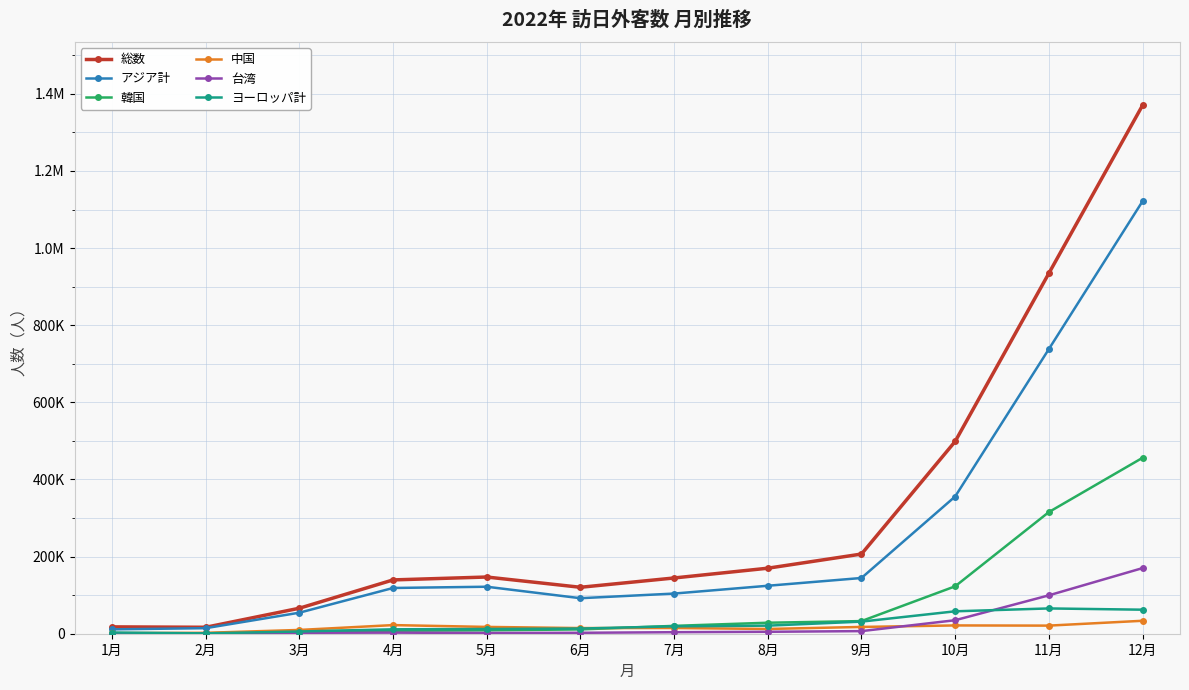

True or false: 総数 has a value of 210661 at 7月.

False